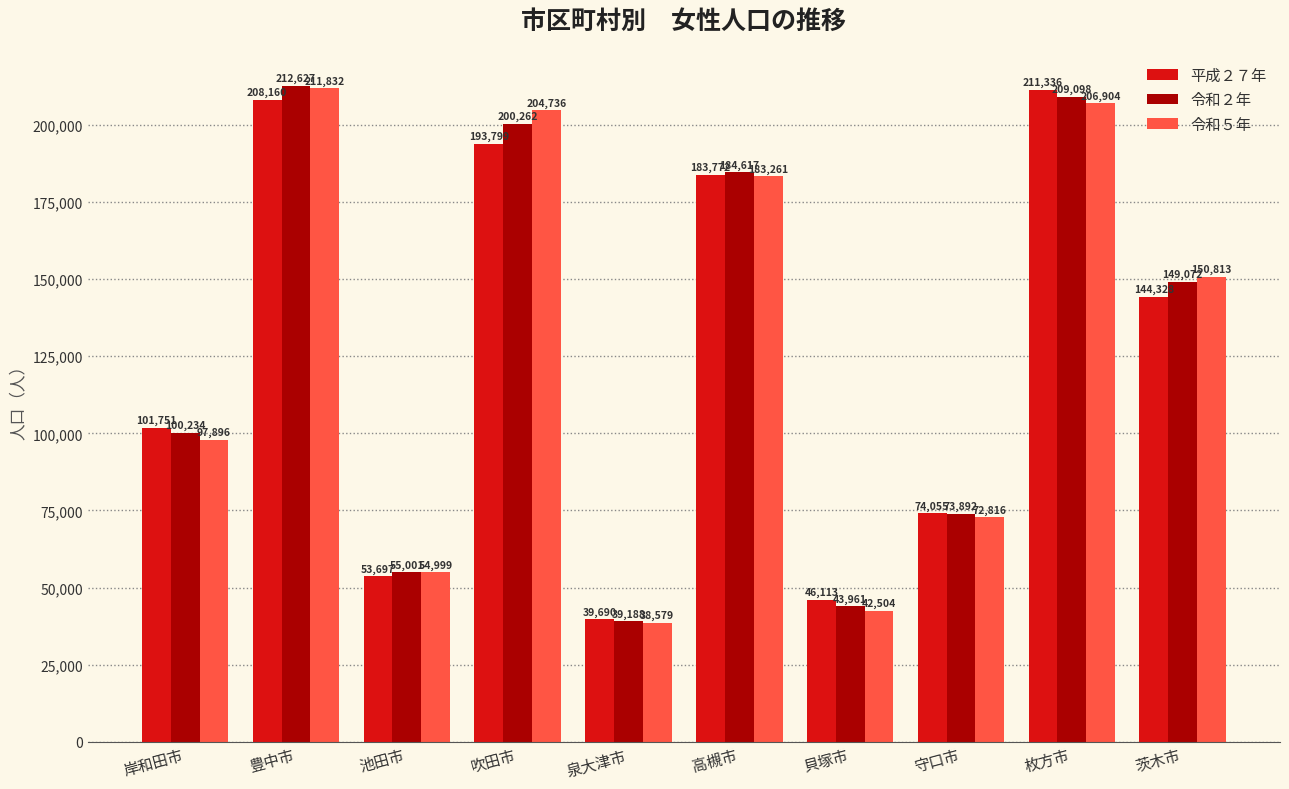

What is the spread (max minus min) of values at 茨木市?

6485